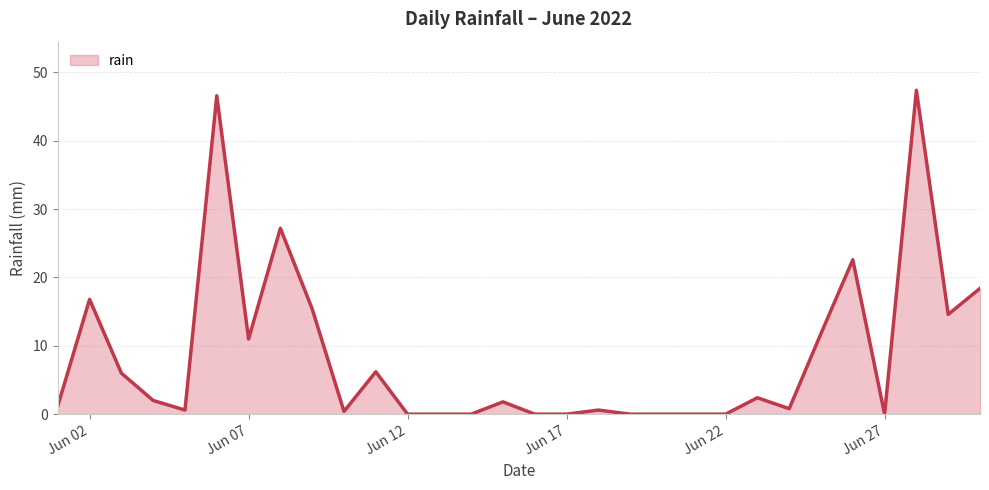

What is the maximum value shown in the chart?

47.4